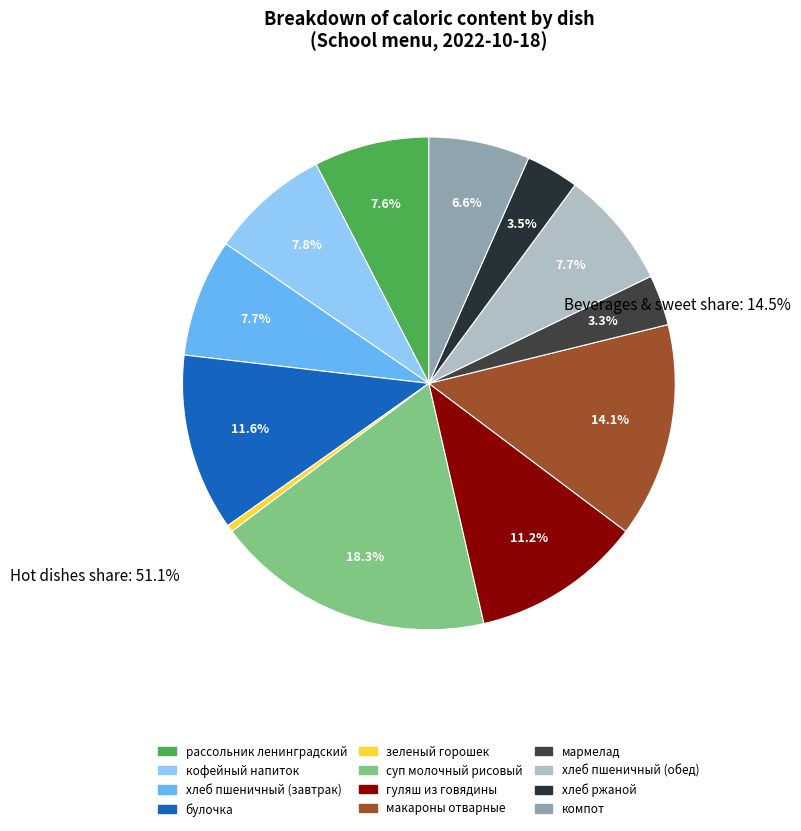

The булочка slice represents 5% of the pie. True or false?

False